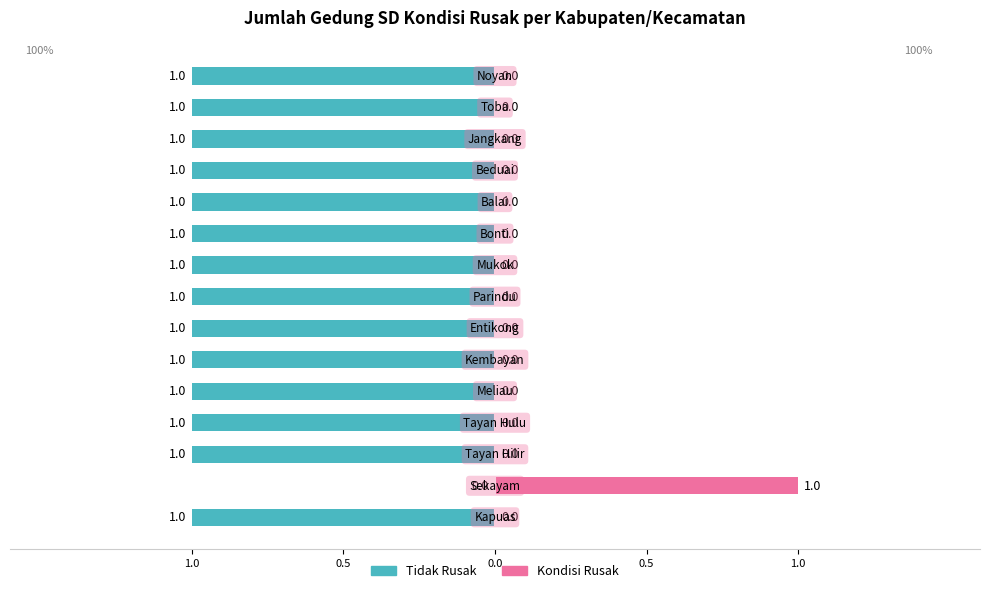

The chart shows a value of 1 at Sekayam. True or false?

True